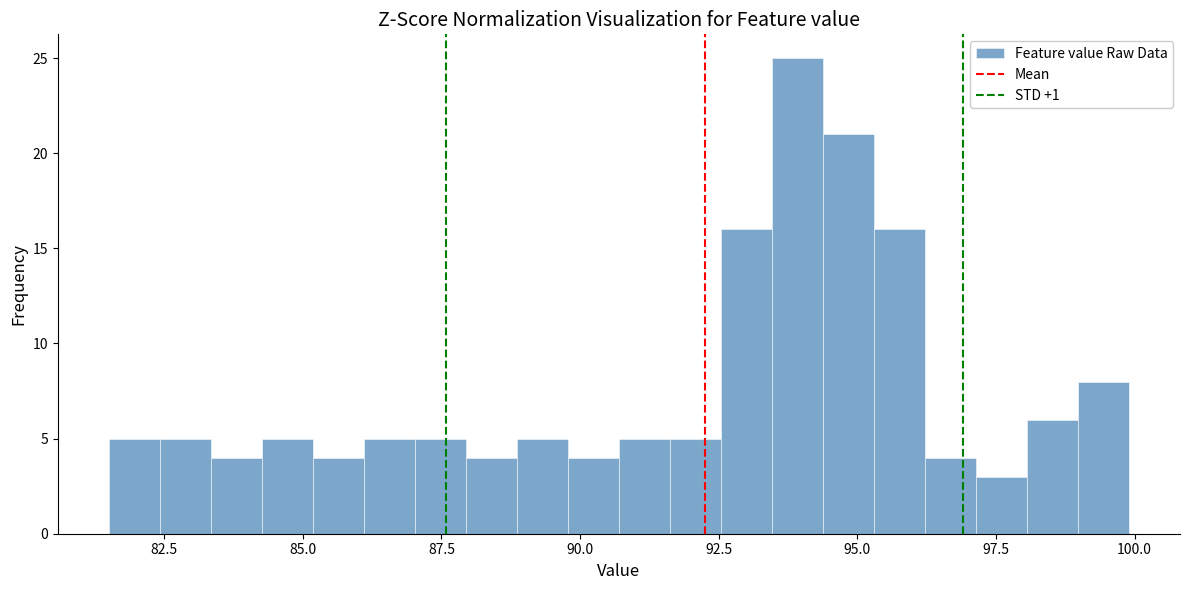

Around what value on the x-axis is the tallest bar? Give the approximate position of its centre, as read against the axis.

94.0